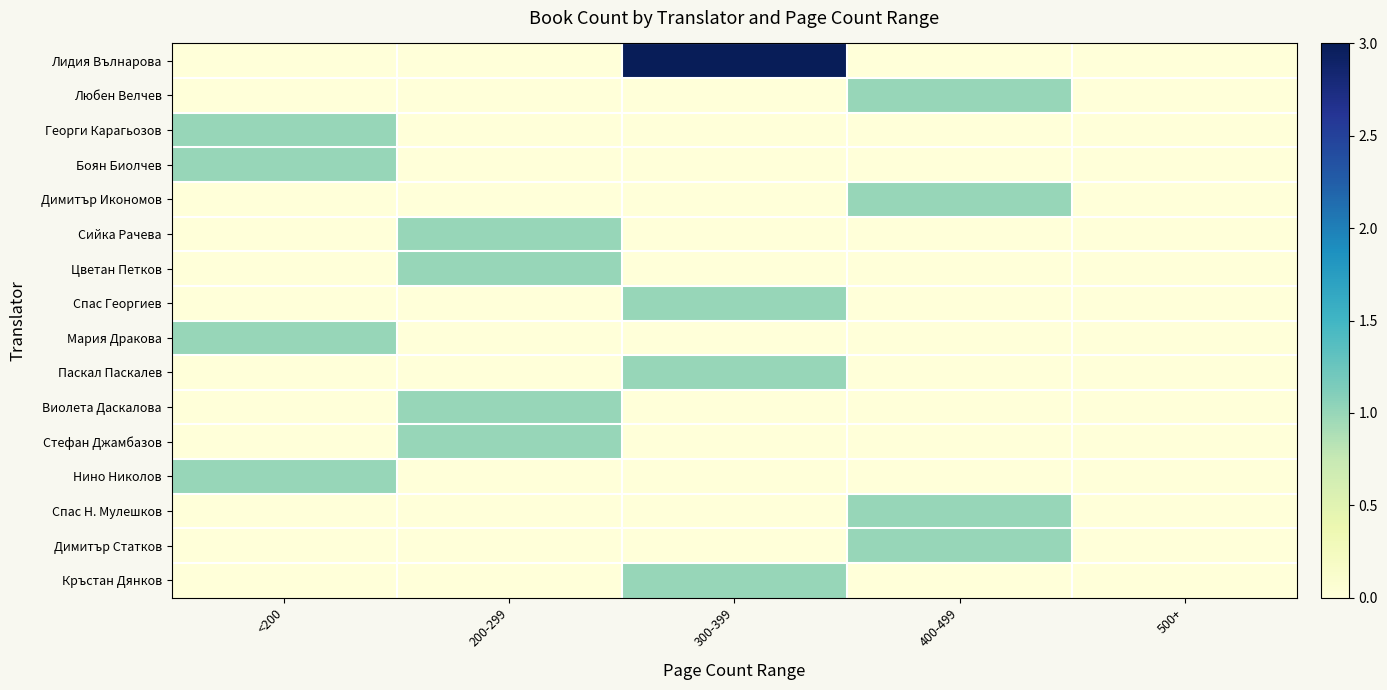

Rank the series by their maximum value, from lowest to highest.

Любен Велчев, Георги Карагьозов, Боян Биолчев, Димитър Икономов, Сийка Рачева, Цветан Петков, Спас Георгиев, Мария Дракова, Паскал Паскалев, Виолета Даскалова, Стефан Джамбазов, Нино Николов, Спас Н. Мулешков, Димитър Статков, Кръстан Дянков, Лидия Вълнарова